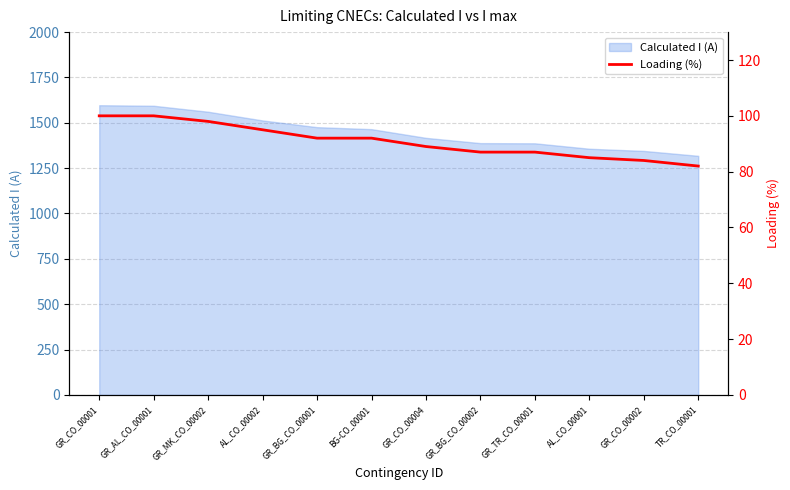

Which category has the highest value across all series?

GR_CO_00001